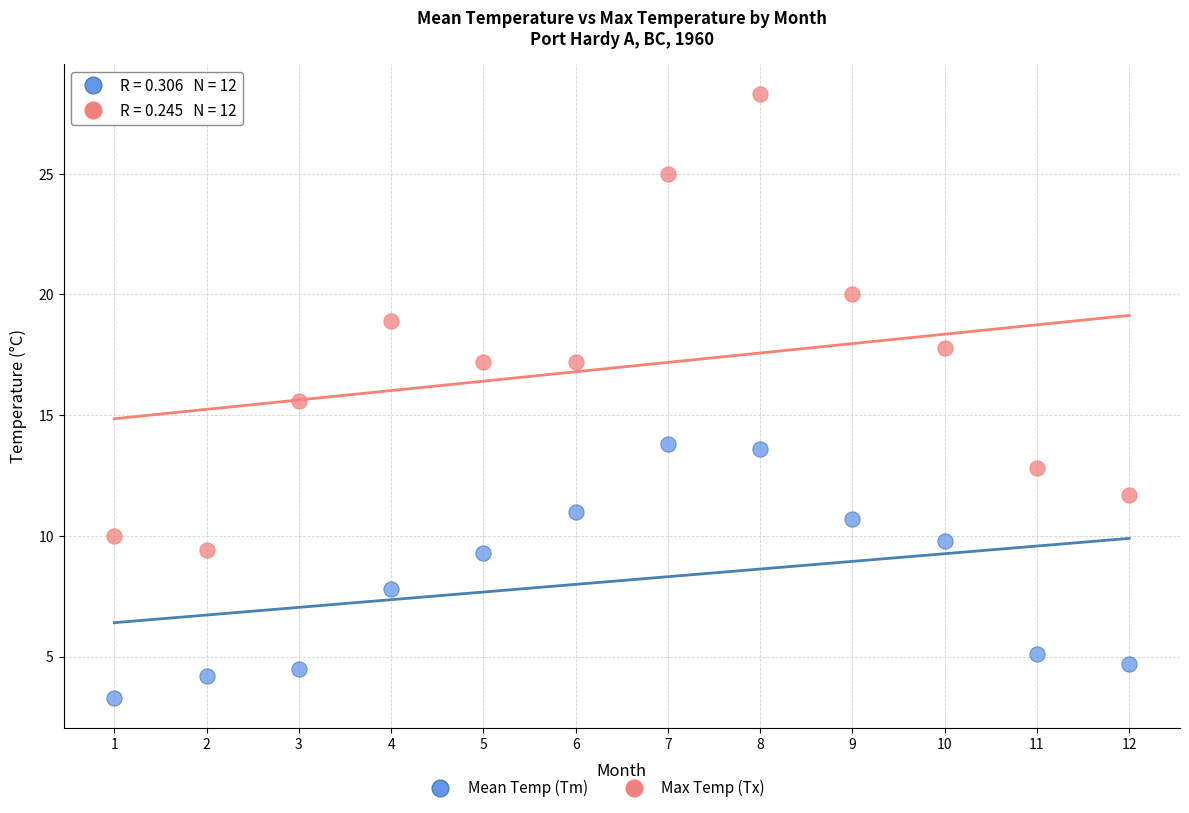

Which series contains the lowest Y value?

Mean Temp (Tm)